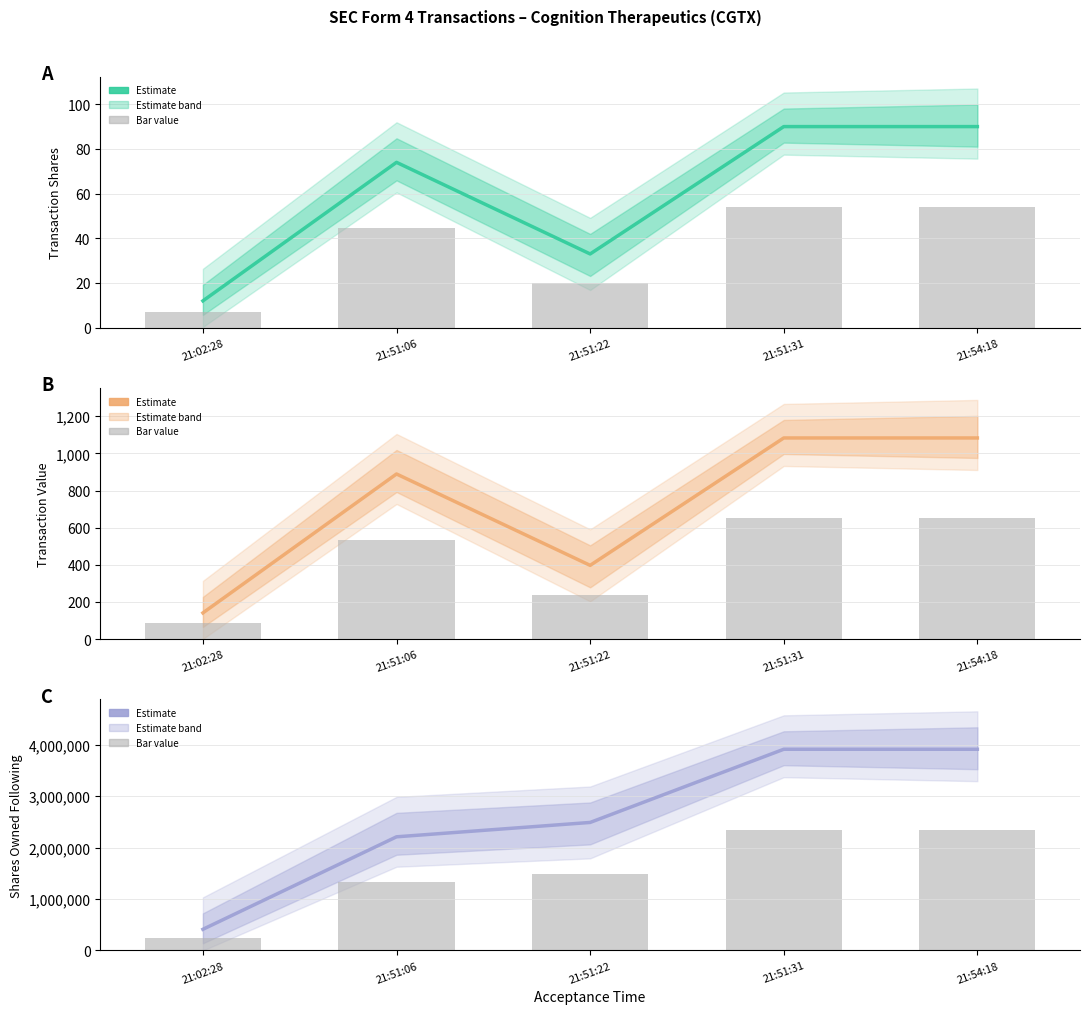

Between 21:51:06 and 21:51:31, which series saw the biggest shift?

sharesOwnedFollowingTransaction